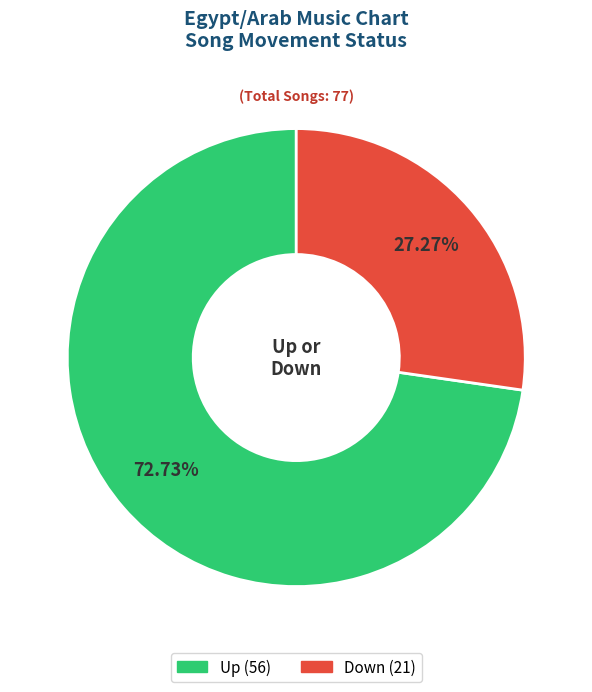

Is there a majority slice in this chart?

Yes